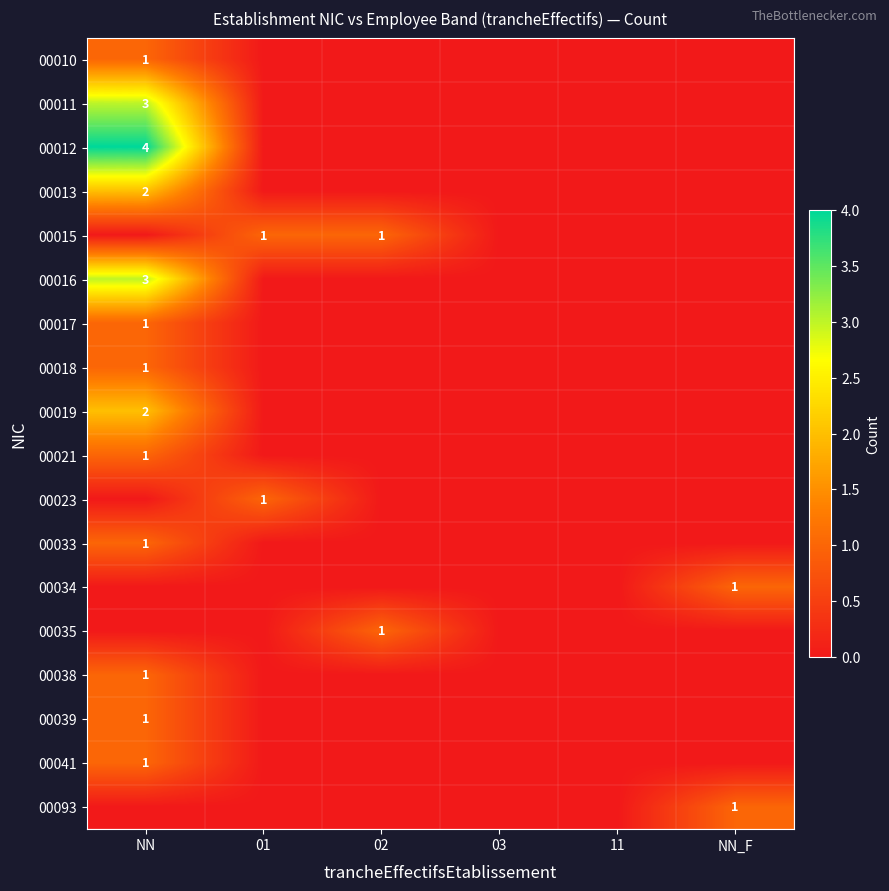

The 00019 series shows 2 at NN. True or false?

True